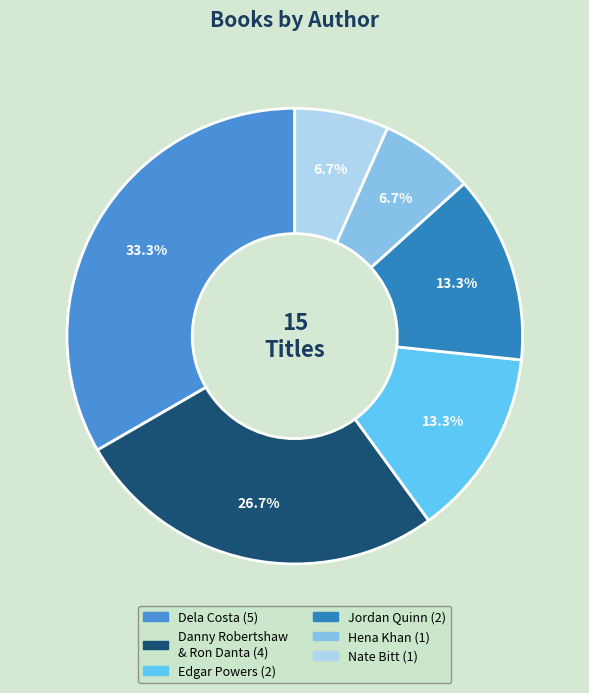

To the nearest percent, what is the average slice percentage?

17%